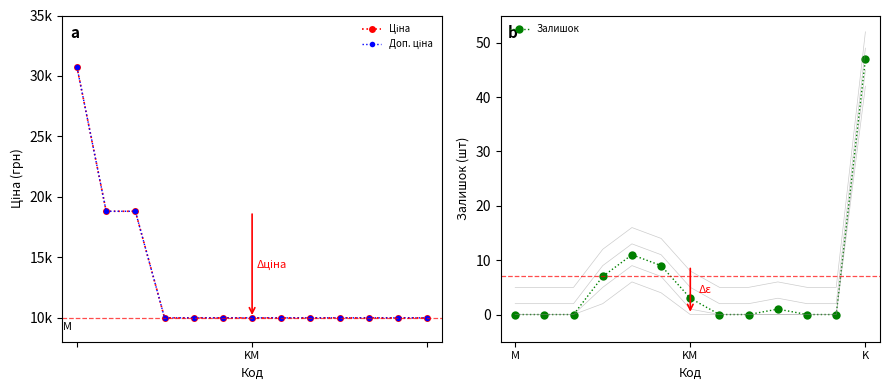

The value of Залишок at M is 0. True or false?

True